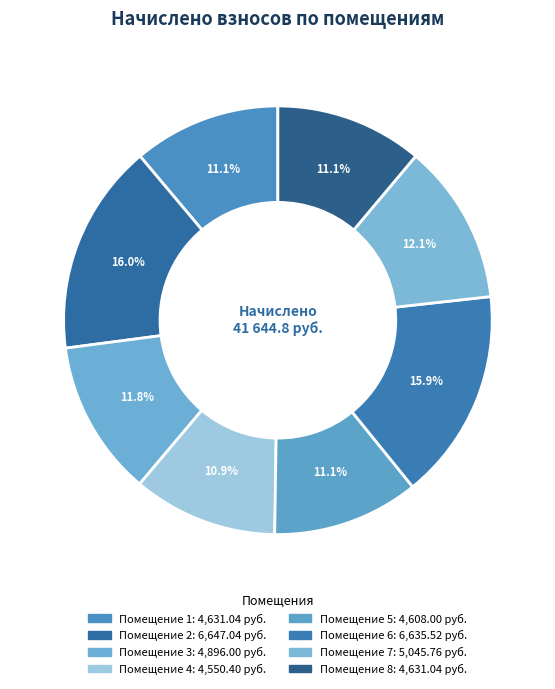

Count the number of slices in the pie.

8